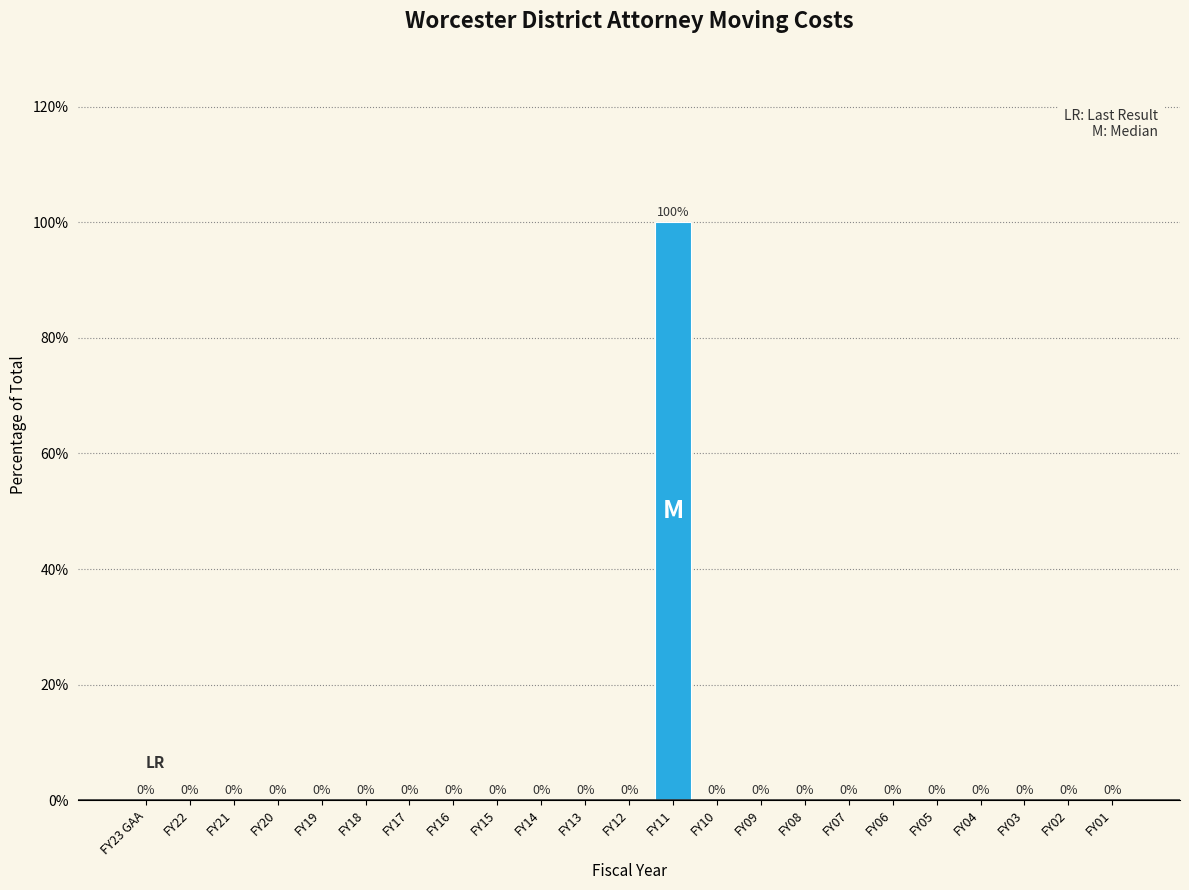

Reading left to right, transcribe all the data shown in this chart.

FY23 GAA=0	FY22=0	FY21=0	FY20=0	FY19=0	FY18=0	FY17=0	FY16=0	FY15=0	FY14=0	FY13=0	FY12=0	FY11=100	FY10=0	FY09=0	FY08=0	FY07=0	FY06=0	FY05=0	FY04=0	FY03=0	FY02=0	FY01=0